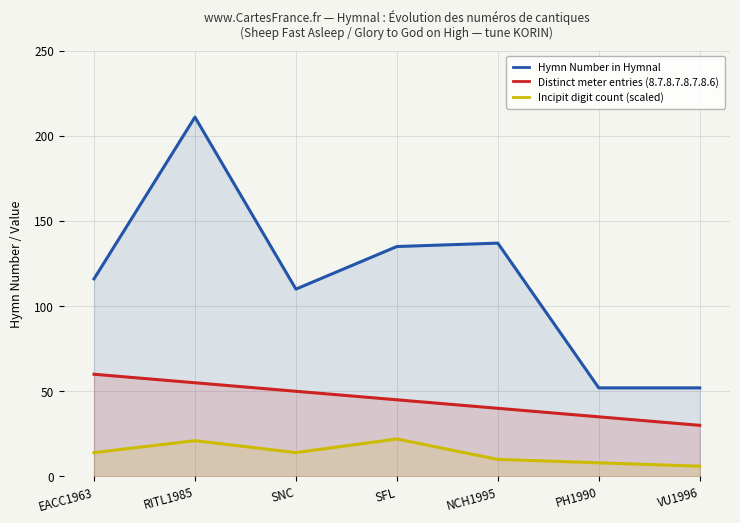

At which category does the chart reach its minimum across all series?

VU1996